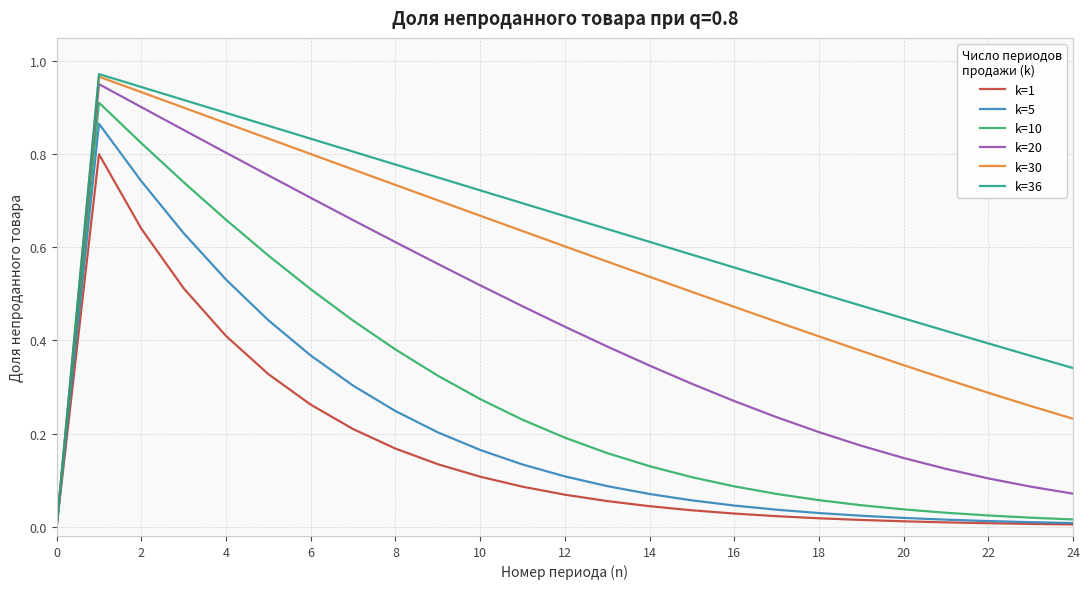

Which series has the largest total across all categories?

k=36